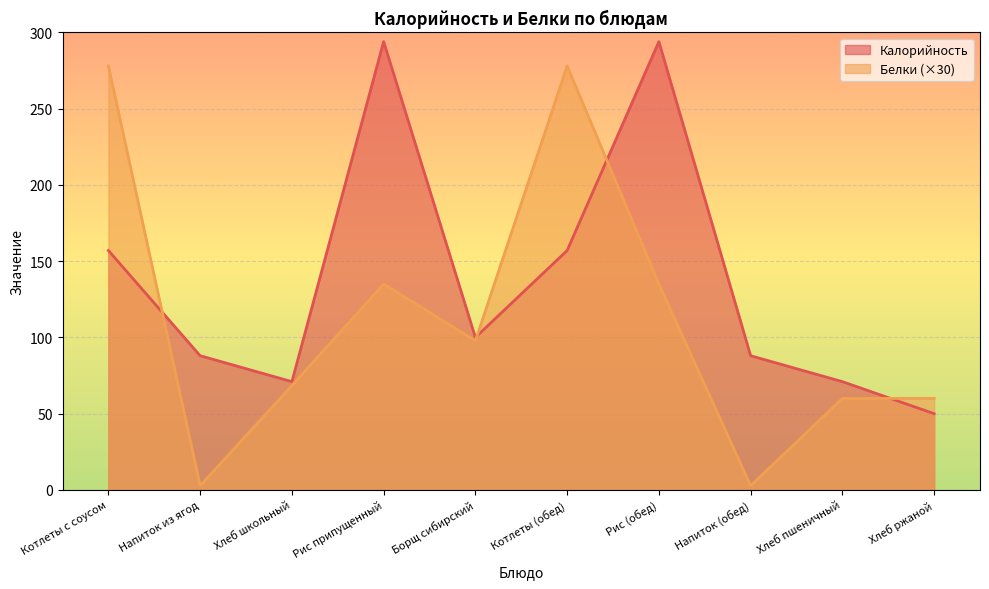

True or false: Калорийность has a value of 157.0 at Котлеты (обед).

True